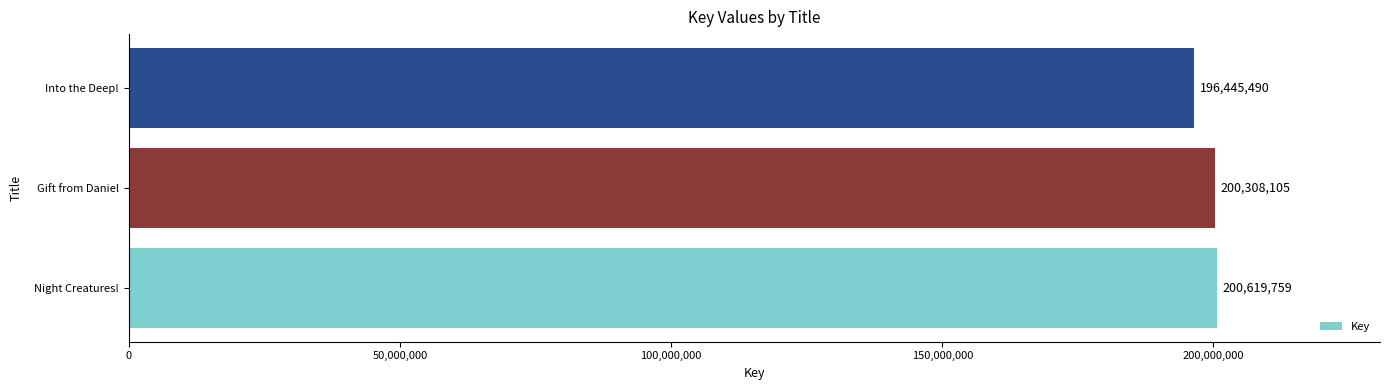

How many data points are less than 200308105?

1